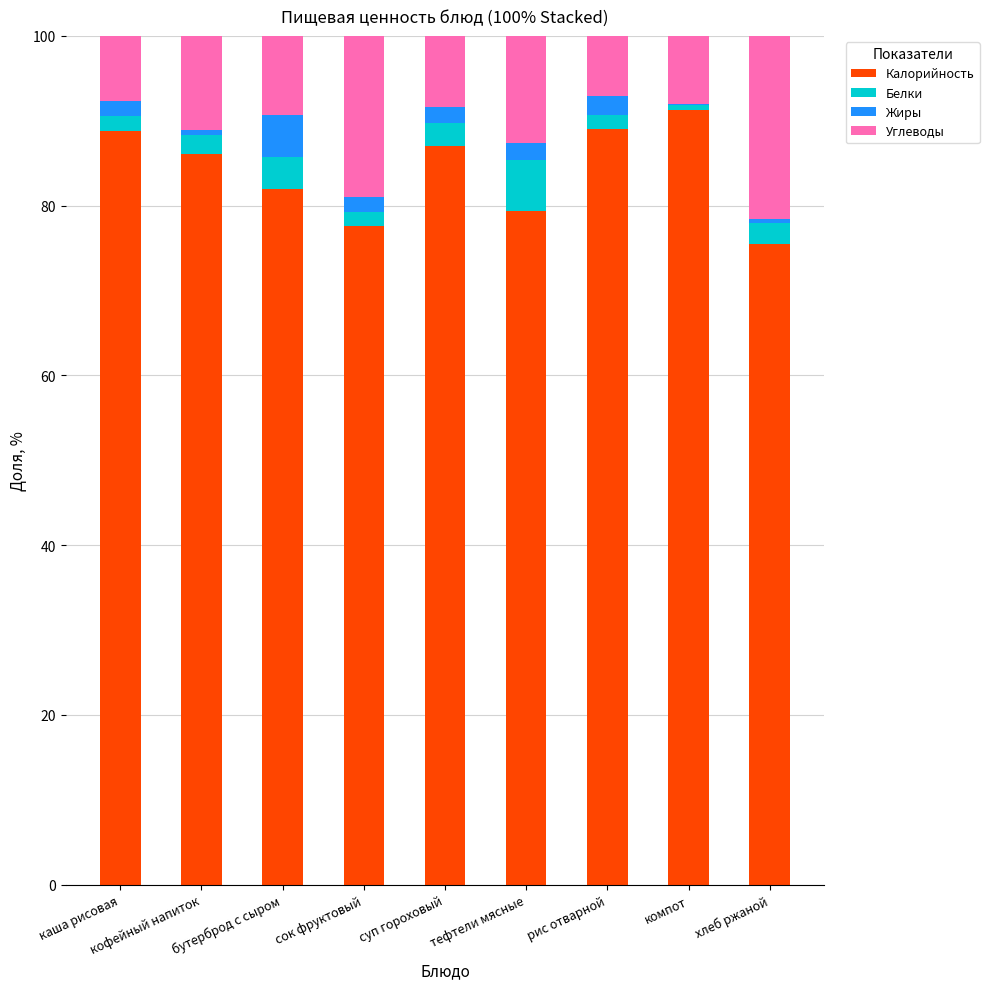

What is the total value across all series at хлеб ржаной?

100.0